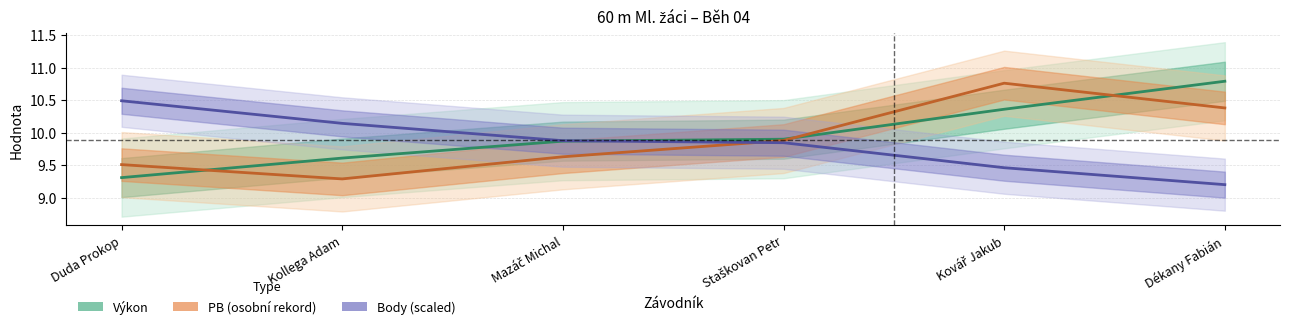

What is the maximum value shown in the chart?

10.8